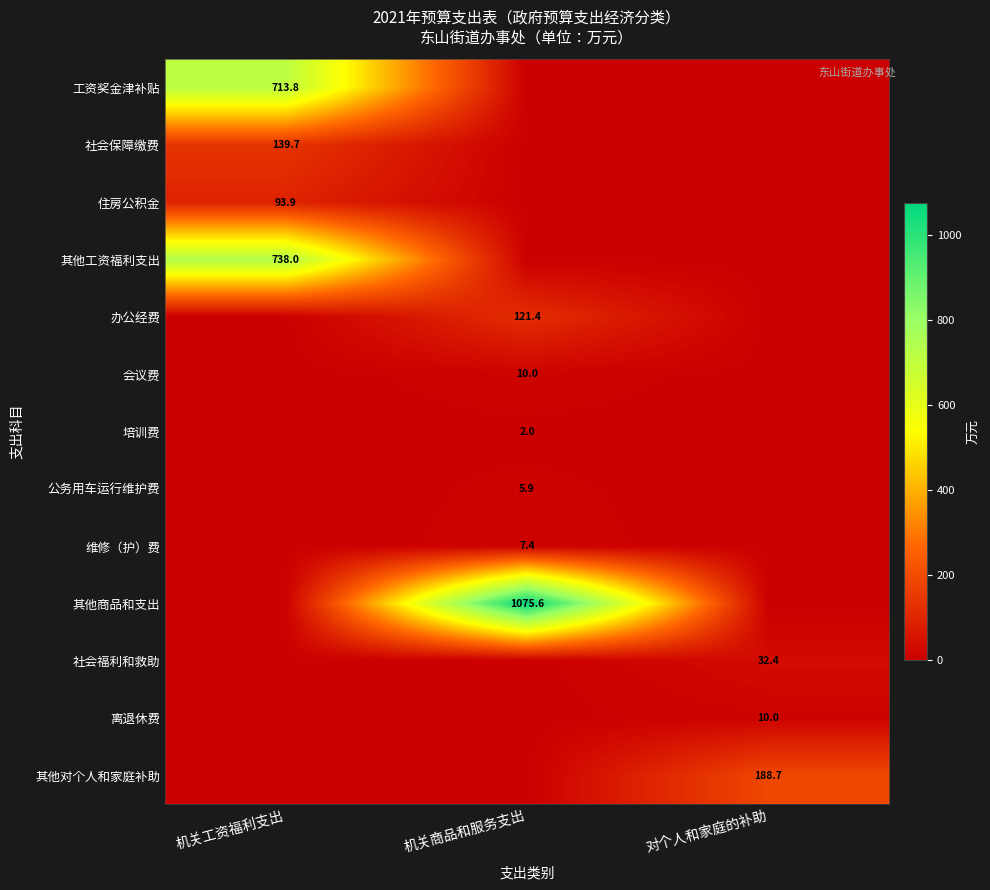

Count the number of data series in this chart.

13